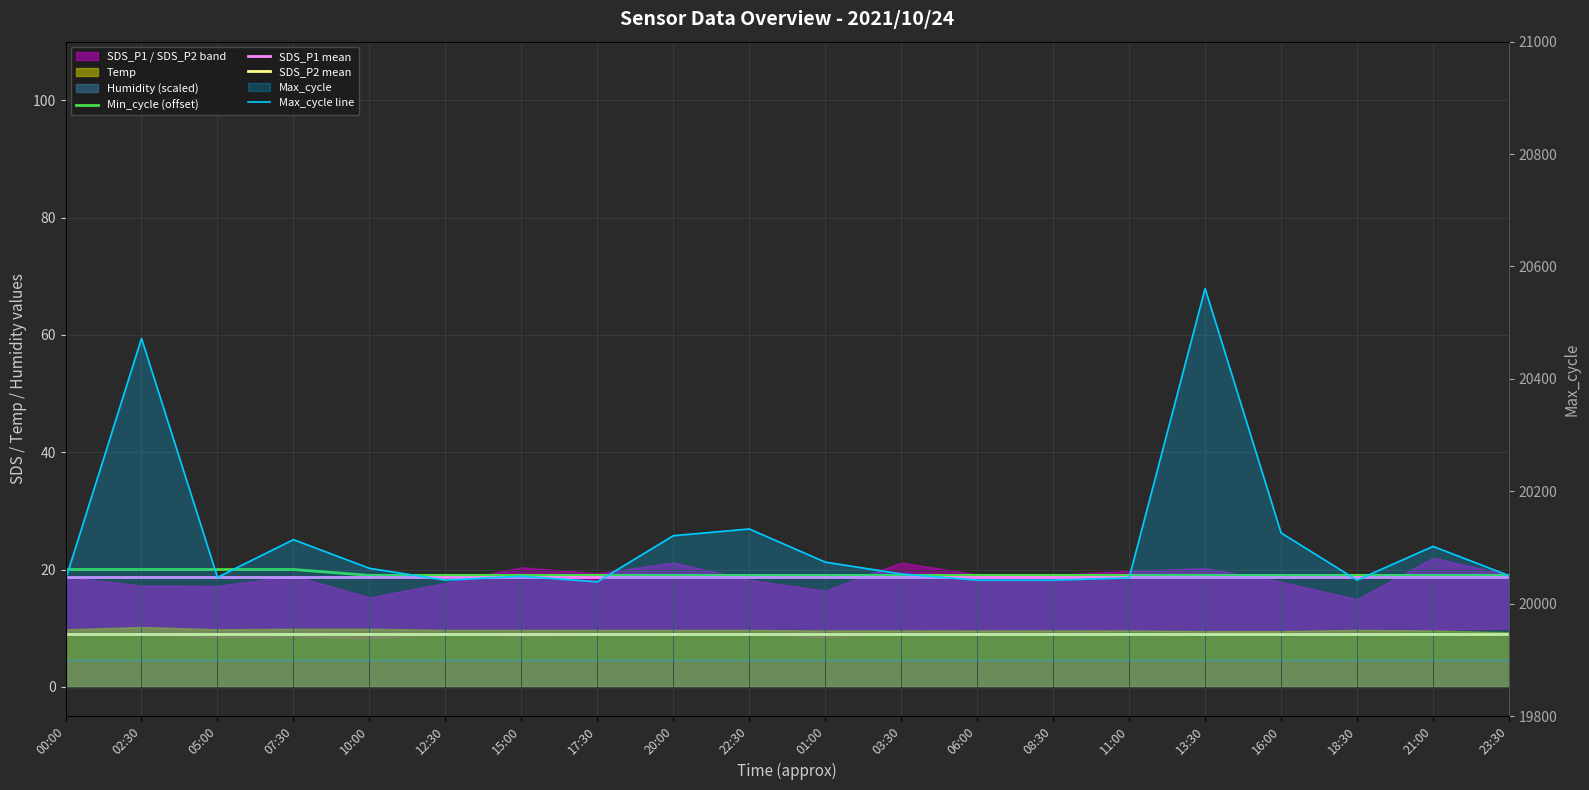

Which series has the largest total across all categories?

Max_cycle line